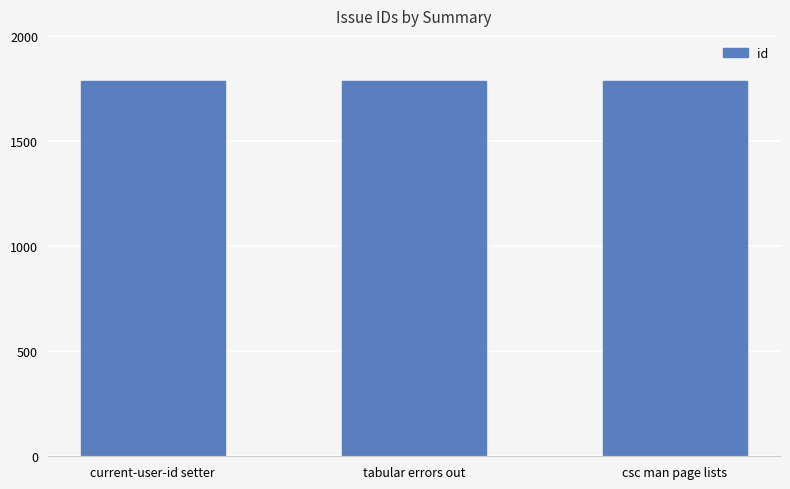

What is the approximate value at csc man page lists?

1785